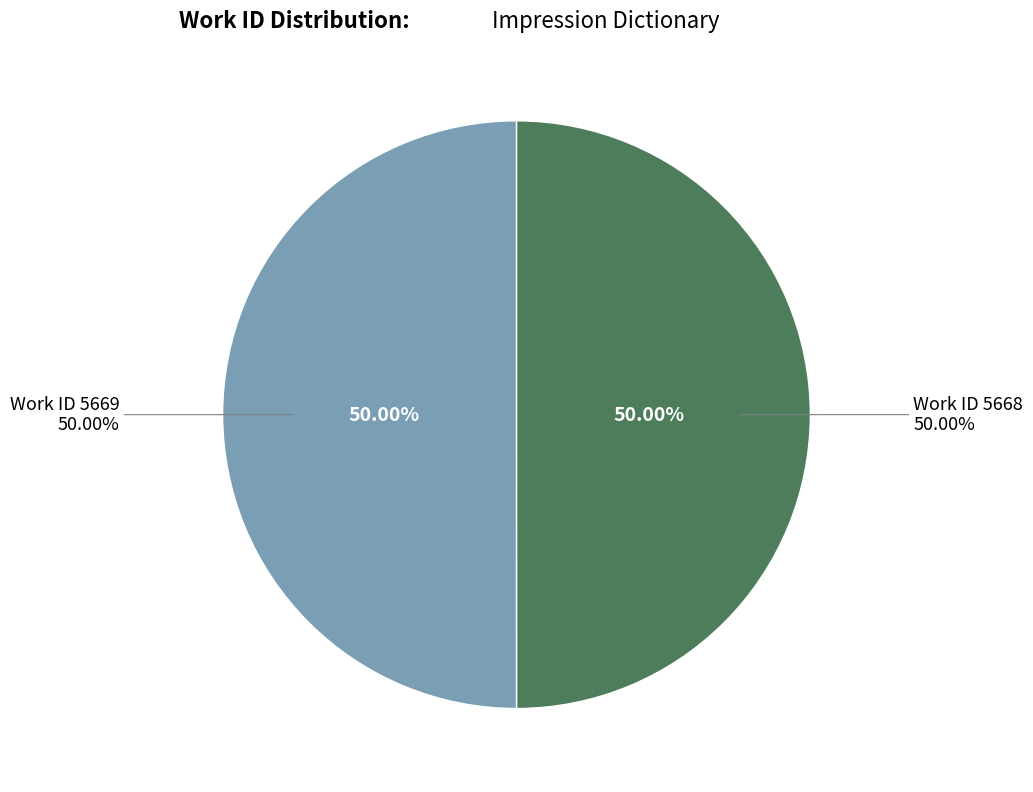

Count the number of slices in the pie.

2